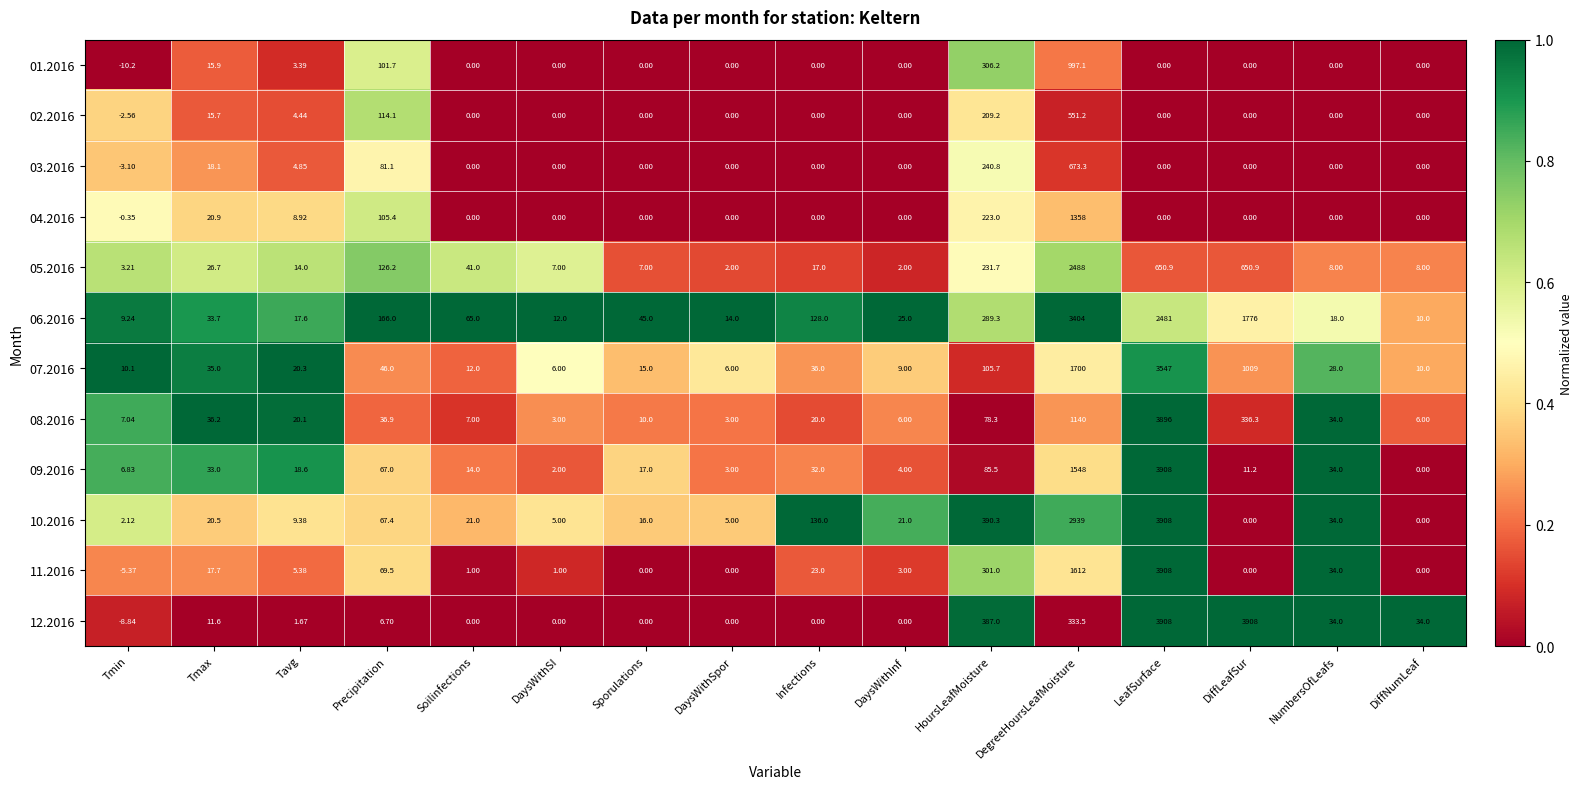

Which series has the largest range (max minus min)?

12.2016